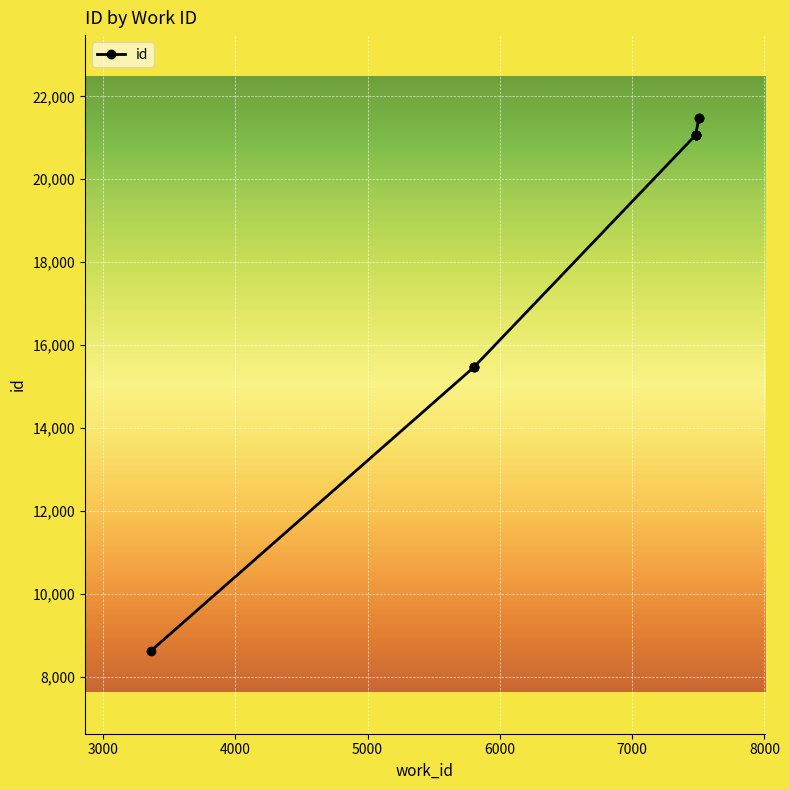

How many lines are shown in the chart?

1